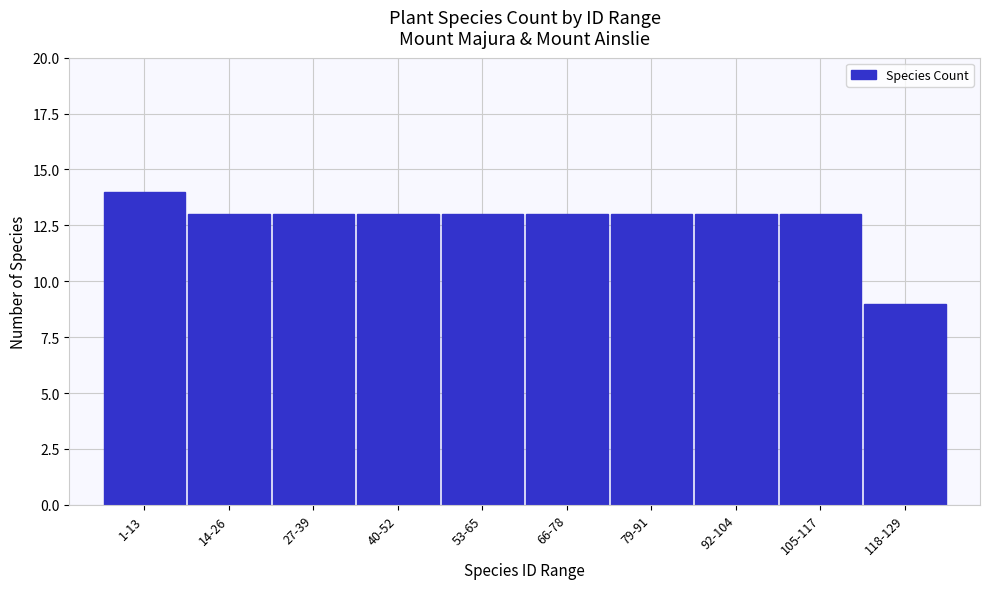

Reading right to left, list all the values displayed in this chart.

118-129=9	105-117=13	92-104=13	79-91=13	66-78=13	53-65=13	40-52=13	27-39=13	14-26=13	1-13=14